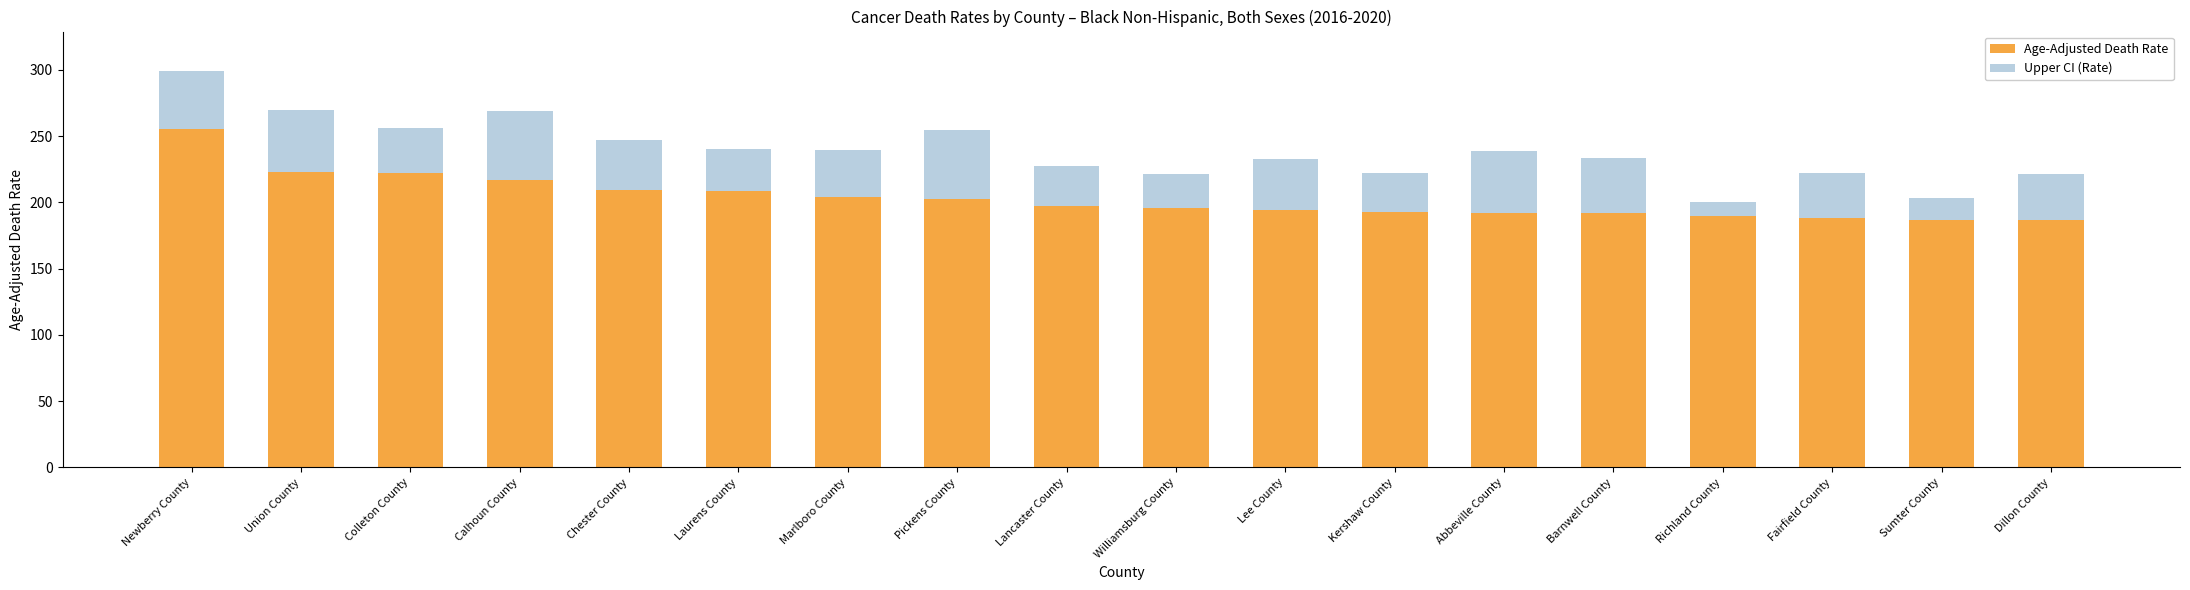

What is the total value across all series at Abbeville County?

238.5